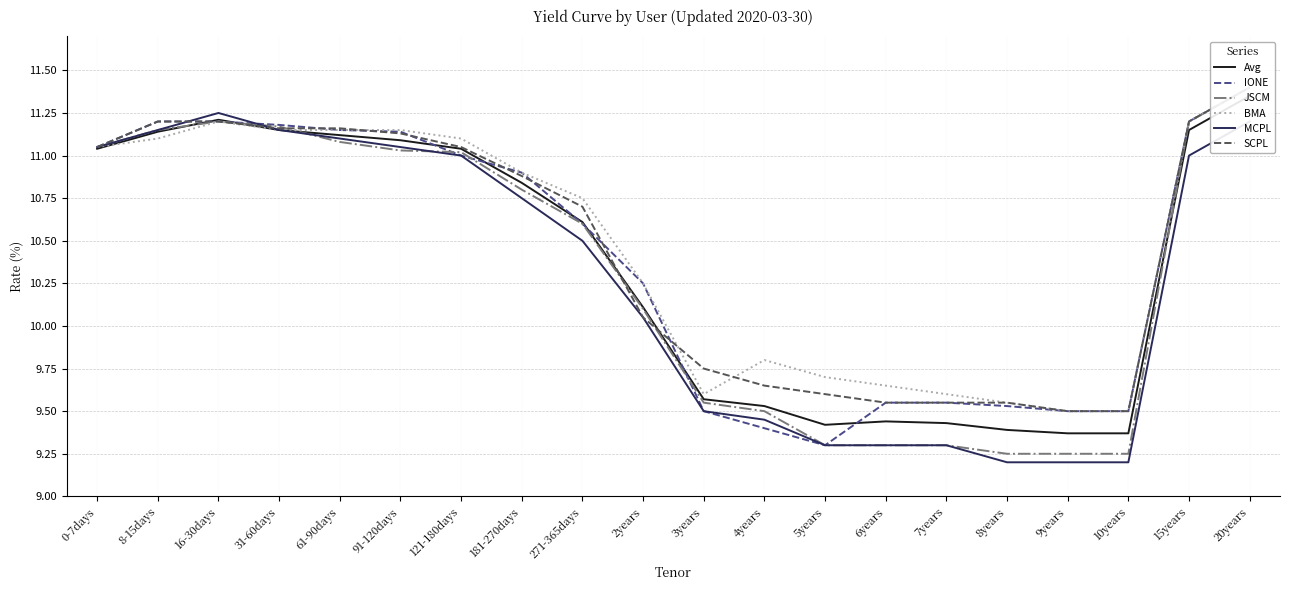

After their last crossing, which series has the higher values: SCPL or IONE?

SCPL